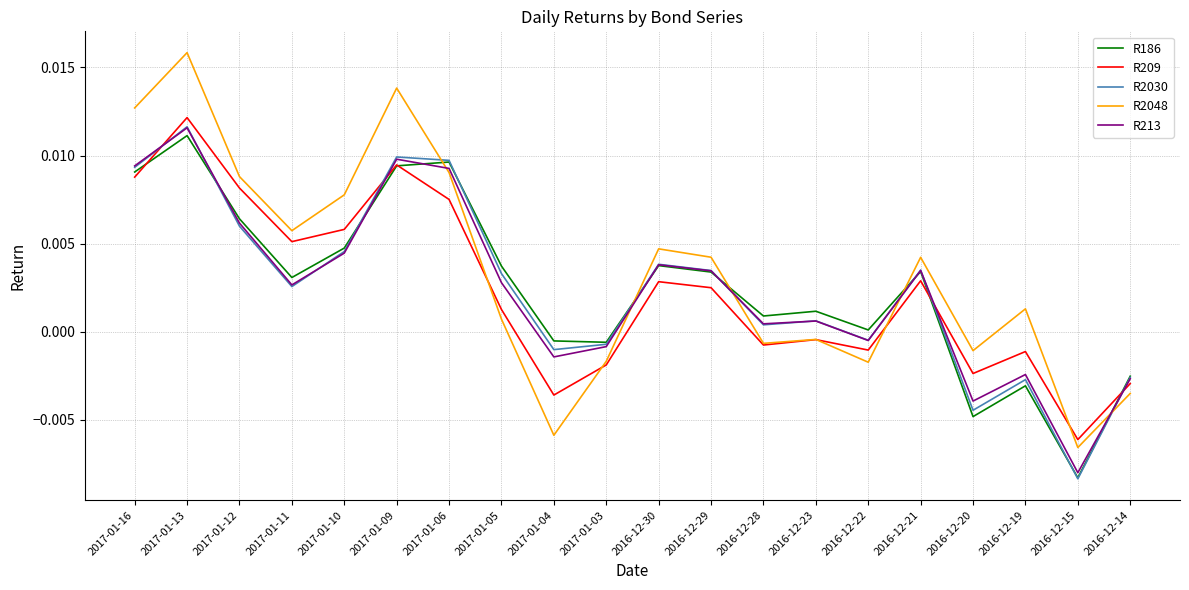

Is the value of R2048 at 2016-12-29 greater than the value of R209 at 2017-01-12?

No